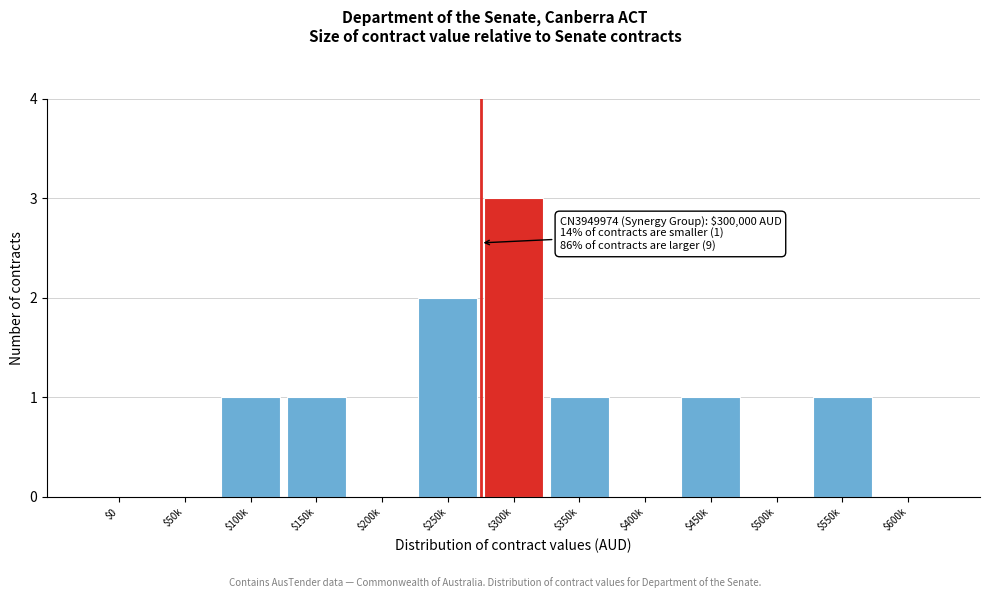

What is the sum of all values?

10